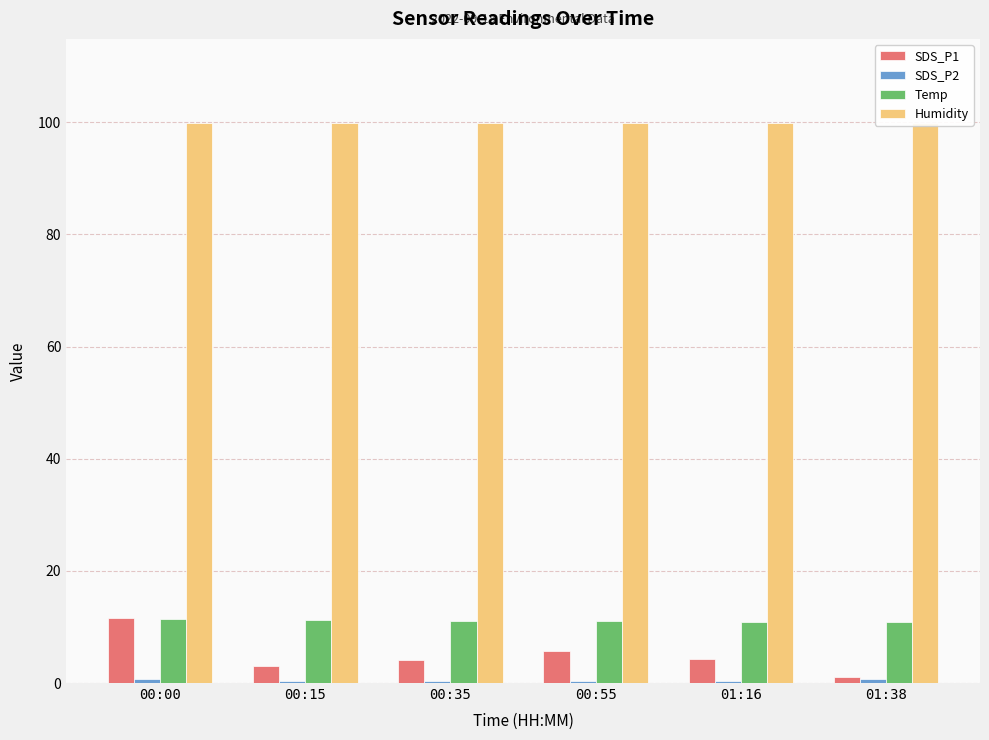

Reading left to right, list all the values displayed in this chart.

SDS_P1: 11.6	3.0	4.2	5.7	4.3	1.1
SDS_P2: 0.7	0.3	0.3	0.5	0.4	0.7
Temp: 11.4	11.3	11.1	11.0	10.8	10.8
Humidity: 99.9	99.9	99.9	99.9	99.9	99.9